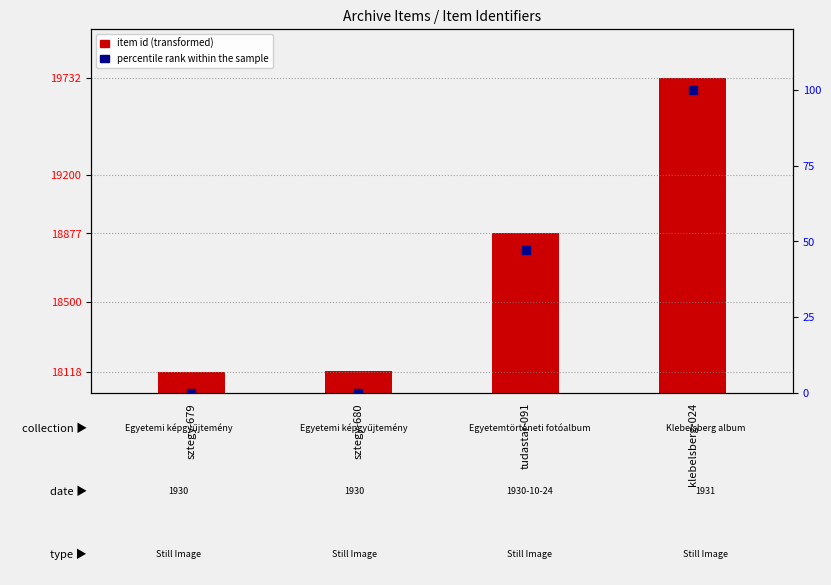

At which category is the sum across all series the highest?

klebelsberg-024